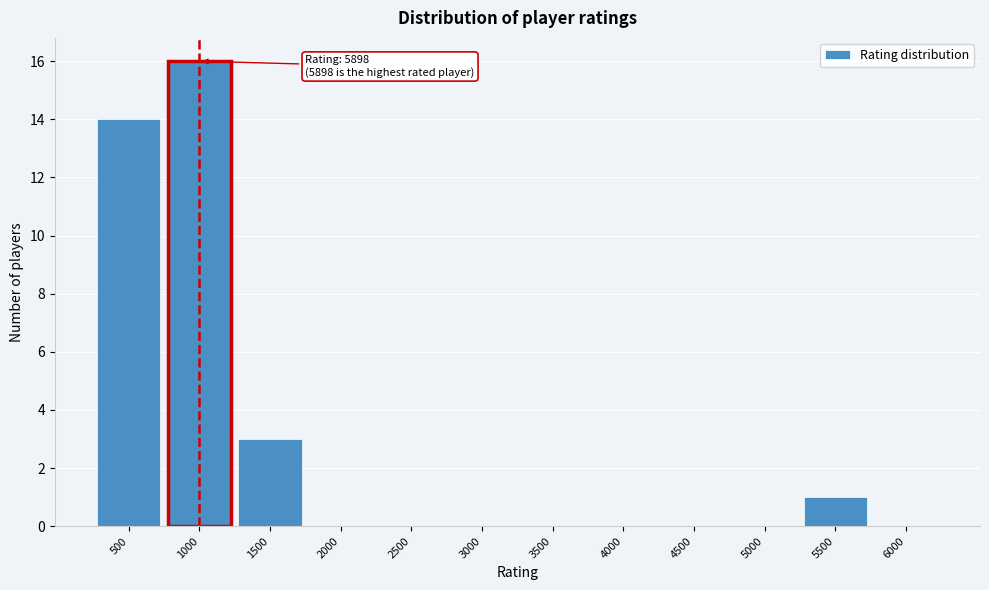

Reading left to right, what are all the values shown in this chart?

500=14	1000=16	1500=3	2000=0	2500=0	3000=0	3500=0	4000=0	4500=0	5000=0	5500=1	6000=0